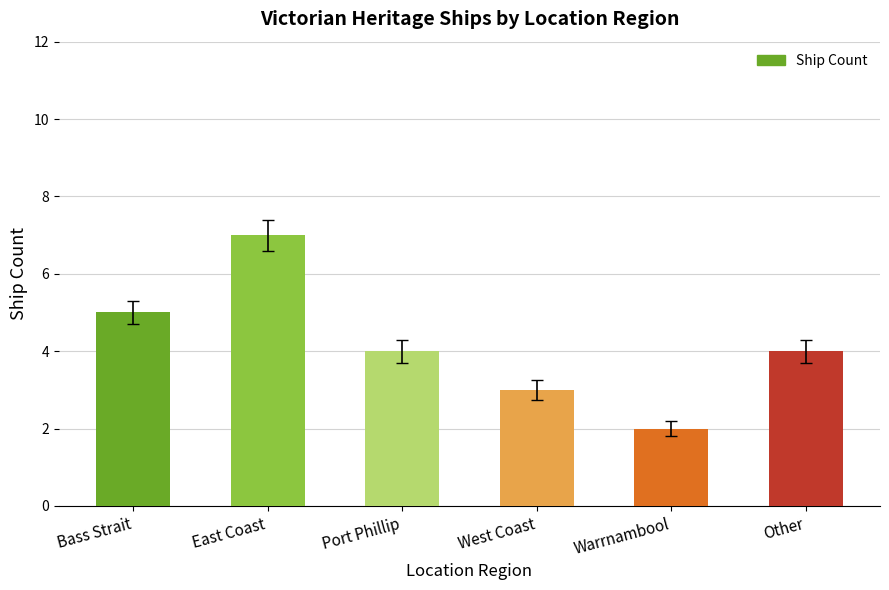

What is the label of the 5th bar from the left?

Warrnambool